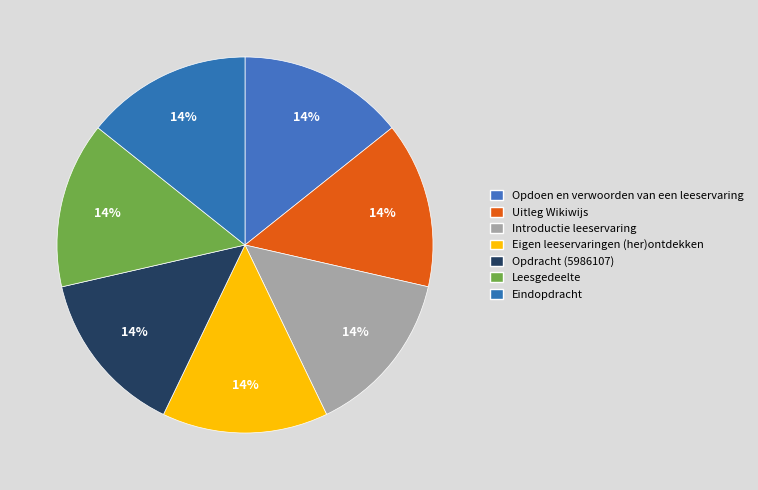

How many segments does this pie chart have?

7